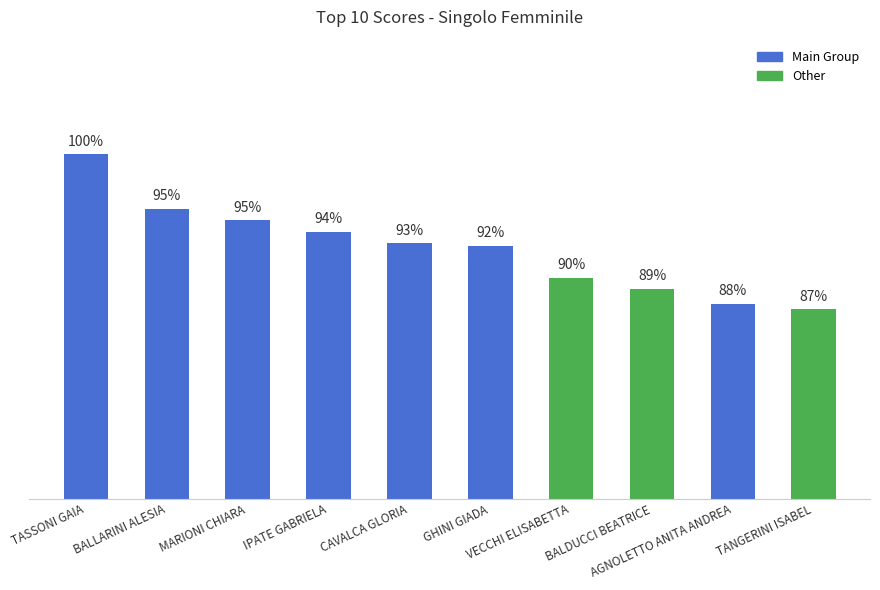

Which category has the lowest value across all series?

TANGERINI ISABEL